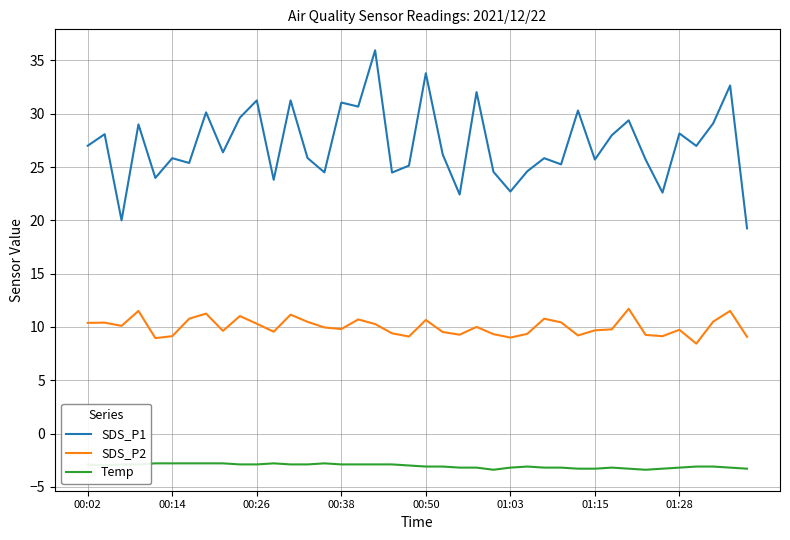

List the series in order of their peak value, highest first.

SDS_P1, SDS_P2, Temp